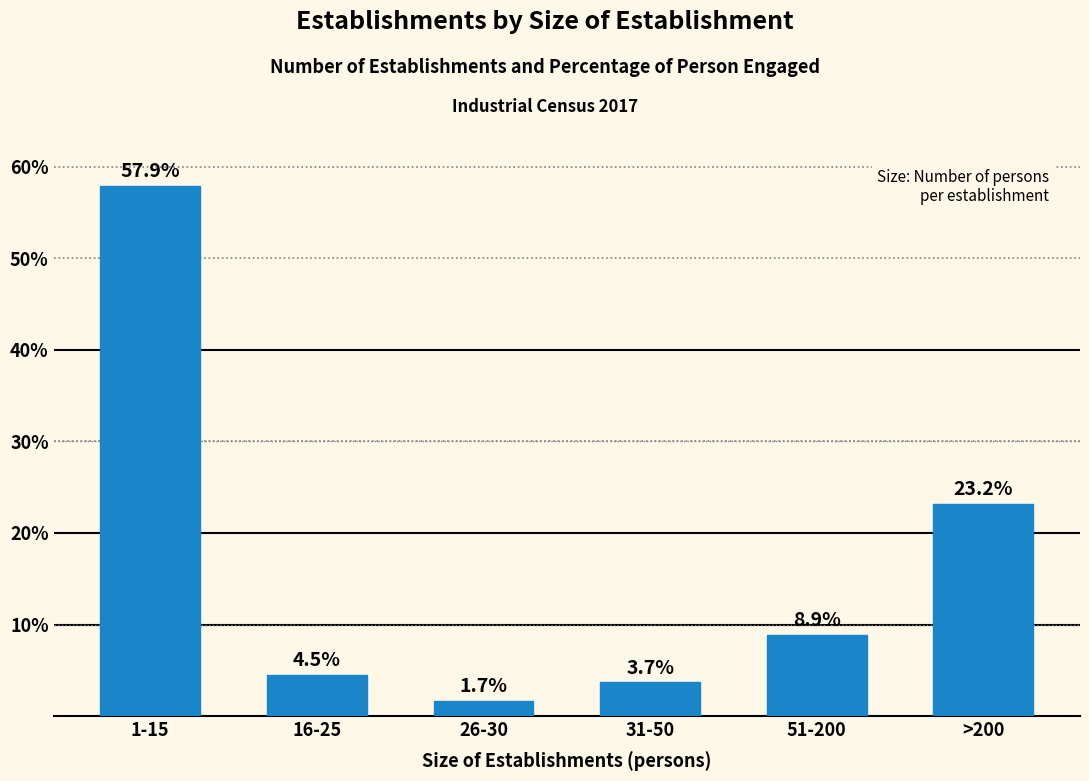

Reading left to right, what are all the values shown in this chart?

1-15=57.9	16-25=4.5	26-30=1.7	31-50=3.7	51-200=8.9	>200=23.2